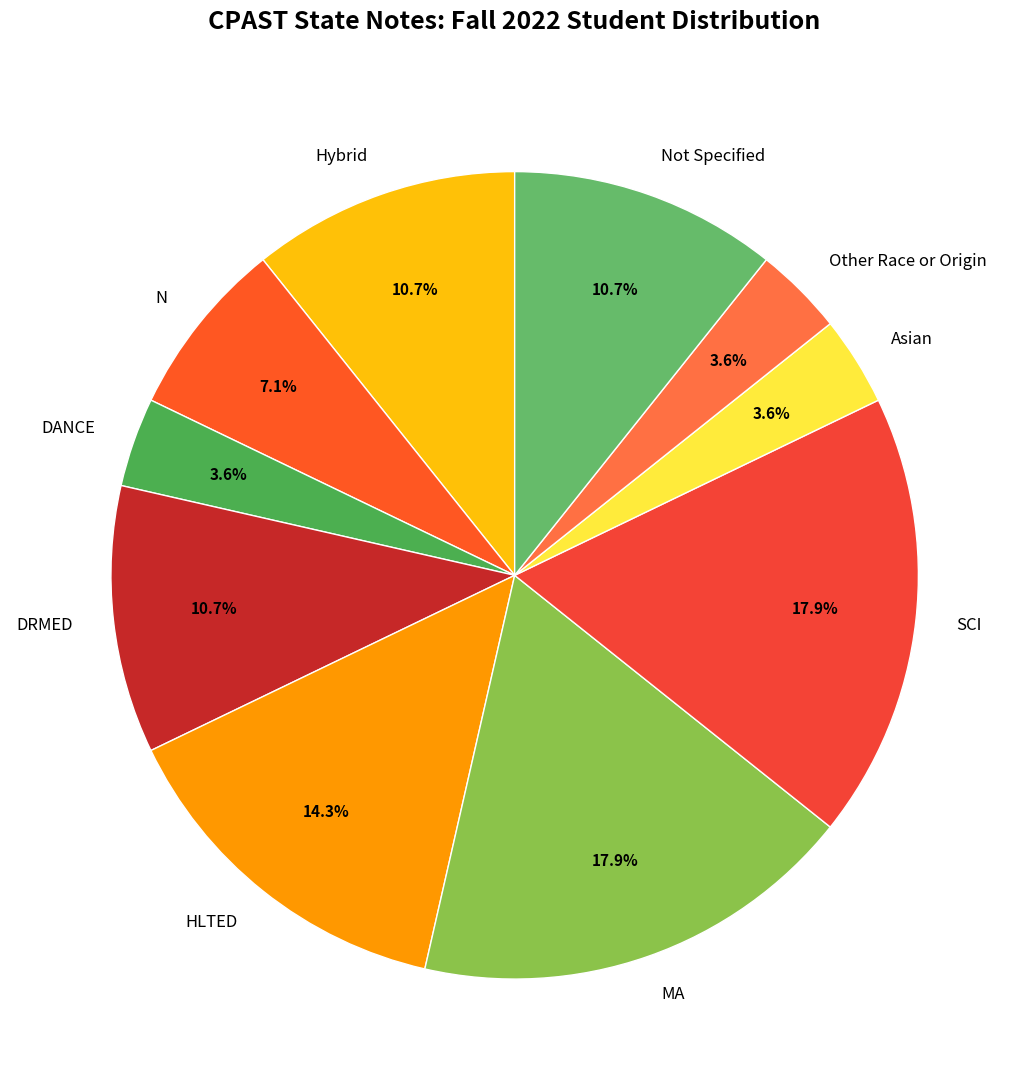

What is the ratio of the value at SCI to the value at DANCE?

5.0